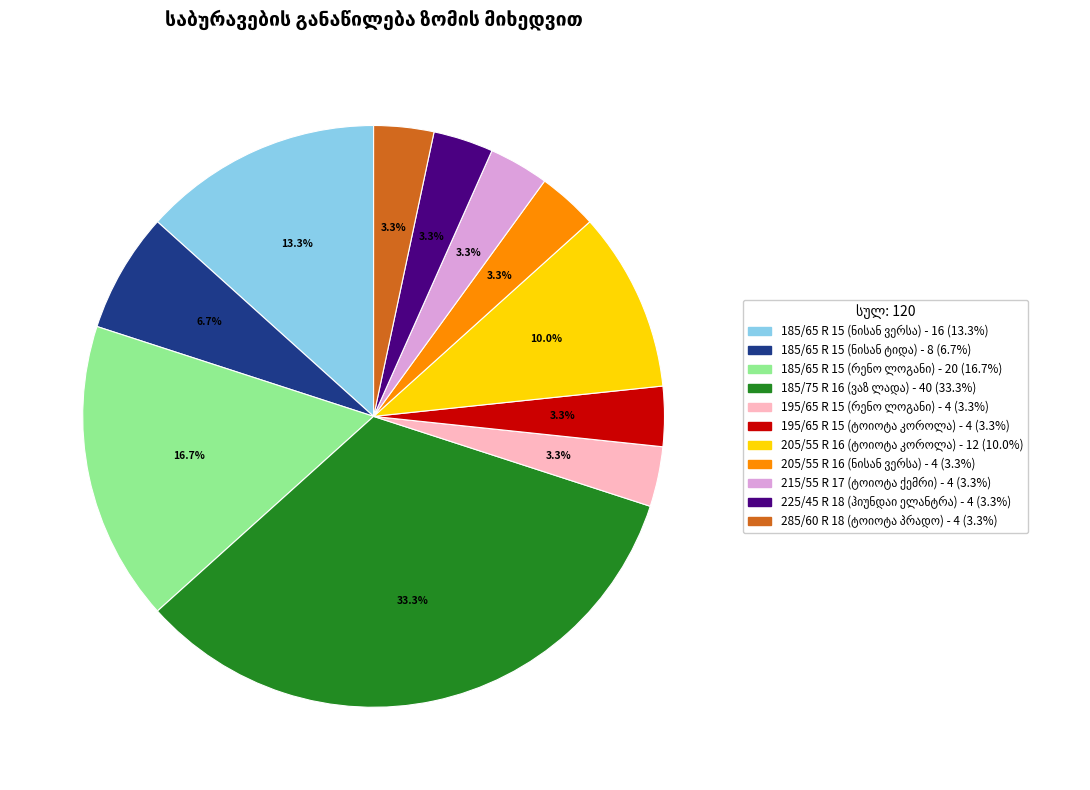

Is there a majority slice in this chart?

No